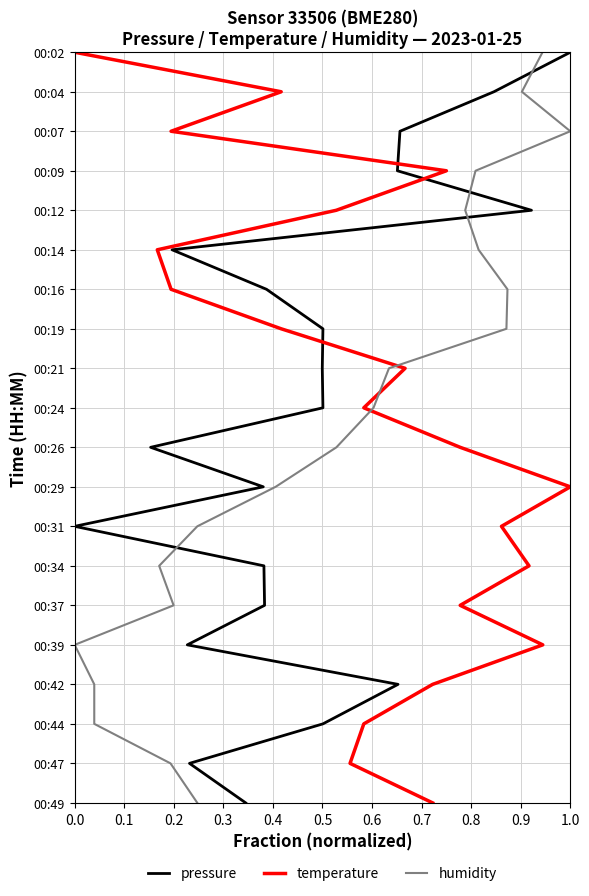

Which series has the widest spread of values?

pressure